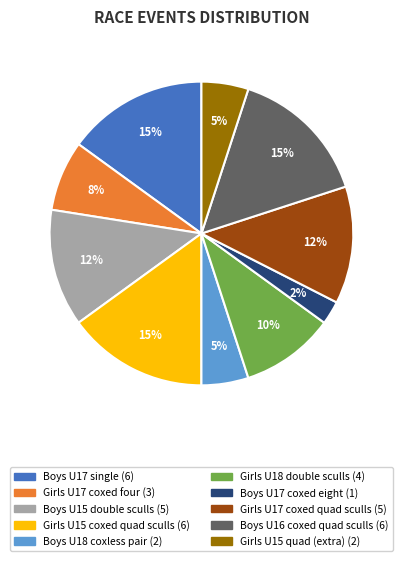

To the nearest percent, what is the average slice percentage?

10%